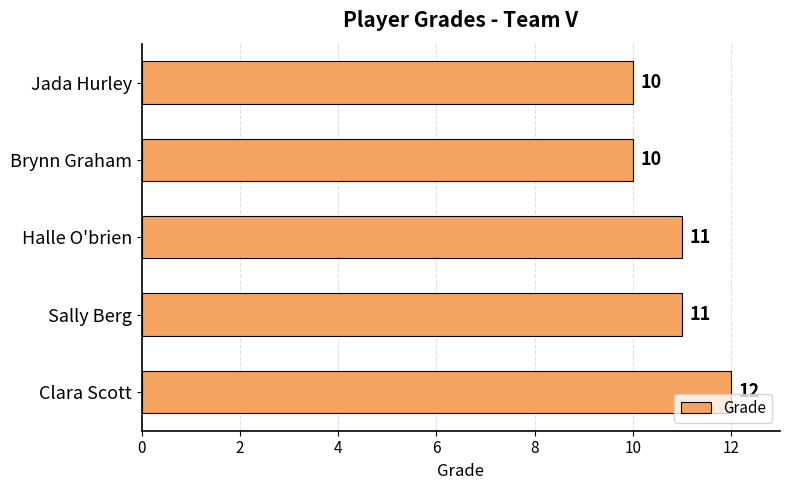

What is the minimum value shown in the chart?

10